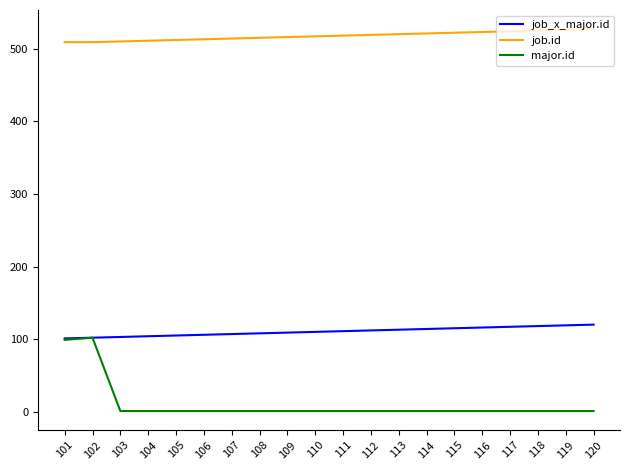

What value does the job_x_major.id series have at 108, to the nearest 10?

110